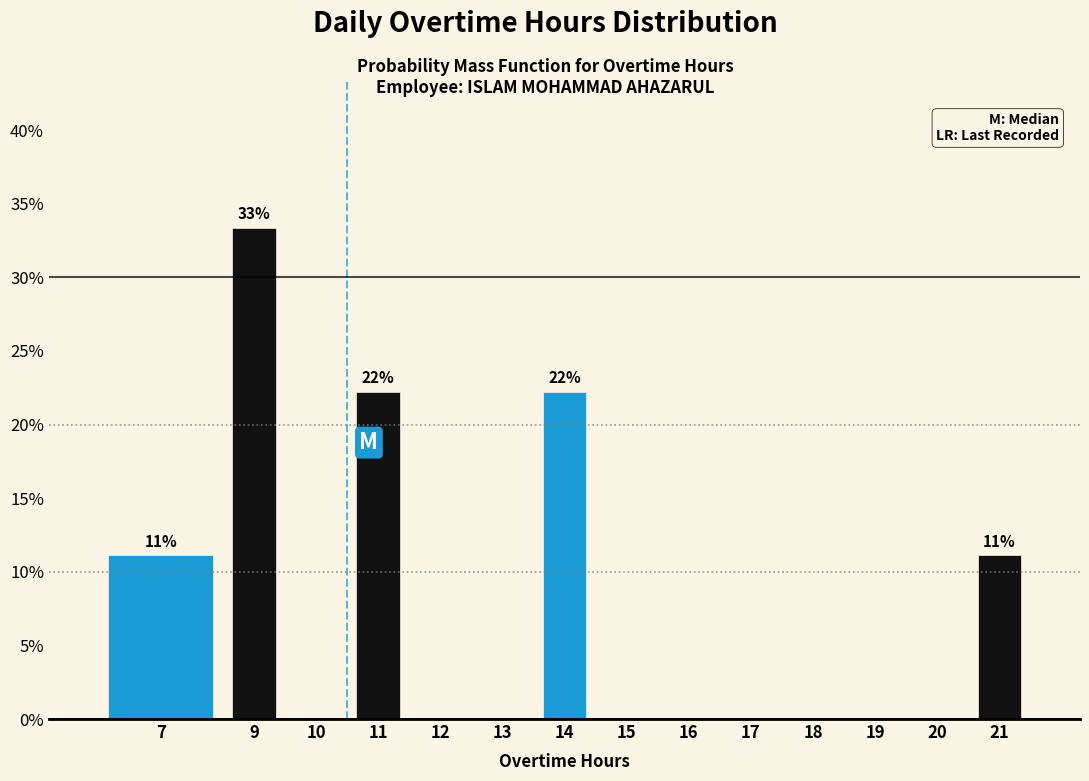

Reading right to left, list all the values displayed in this chart.

21=11.1	20=0.0	19=0.0	18=0.0	17=0.0	16=0.0	15=0.0	14=22.2	13=0.0	12=0.0	11=22.2	10=0.0	9=33.3	7=11.1